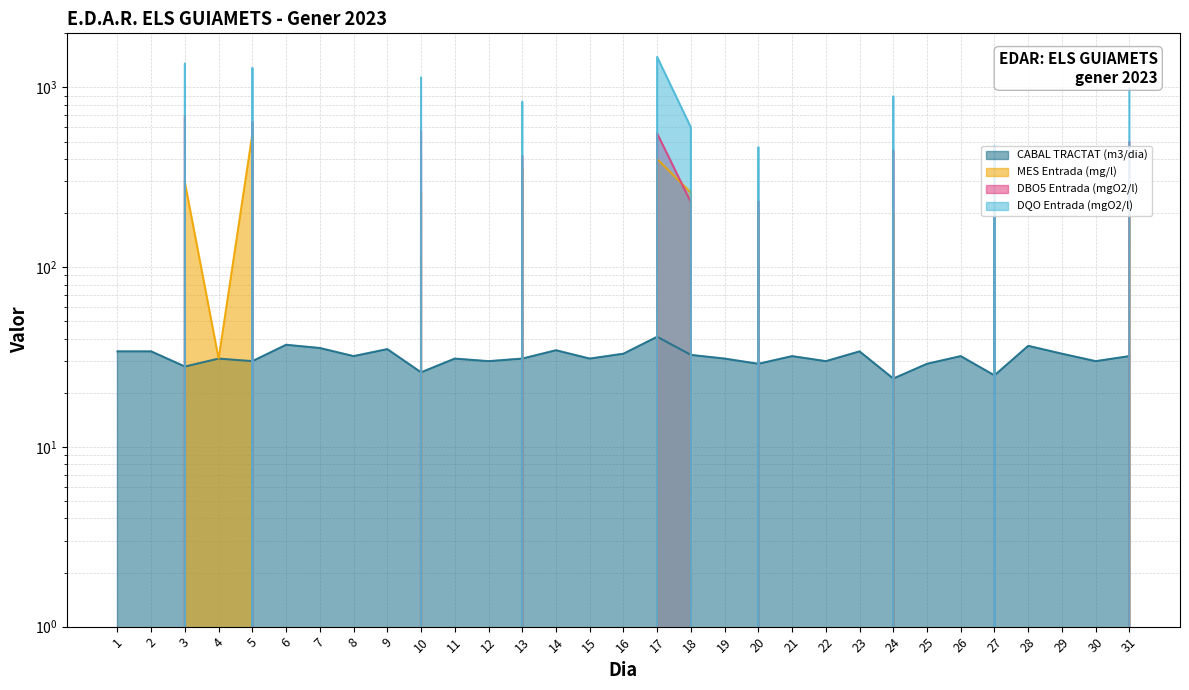

Is it true that DQO Entrada (mgO2/l) equals 678.0 at 31?

False